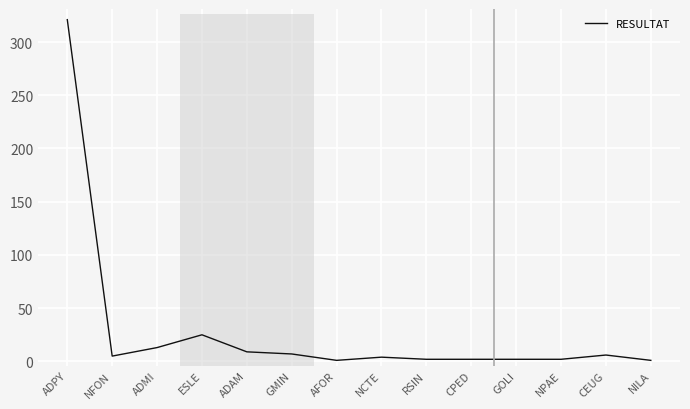

Where is the data nearest to the value 161?

ESLE